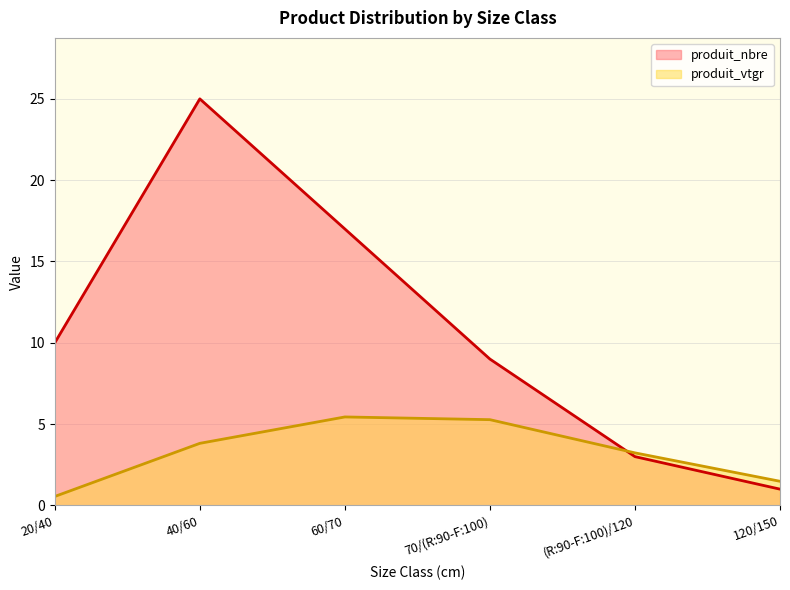

Where is produit_nbre nearest to the value 13?

20/40